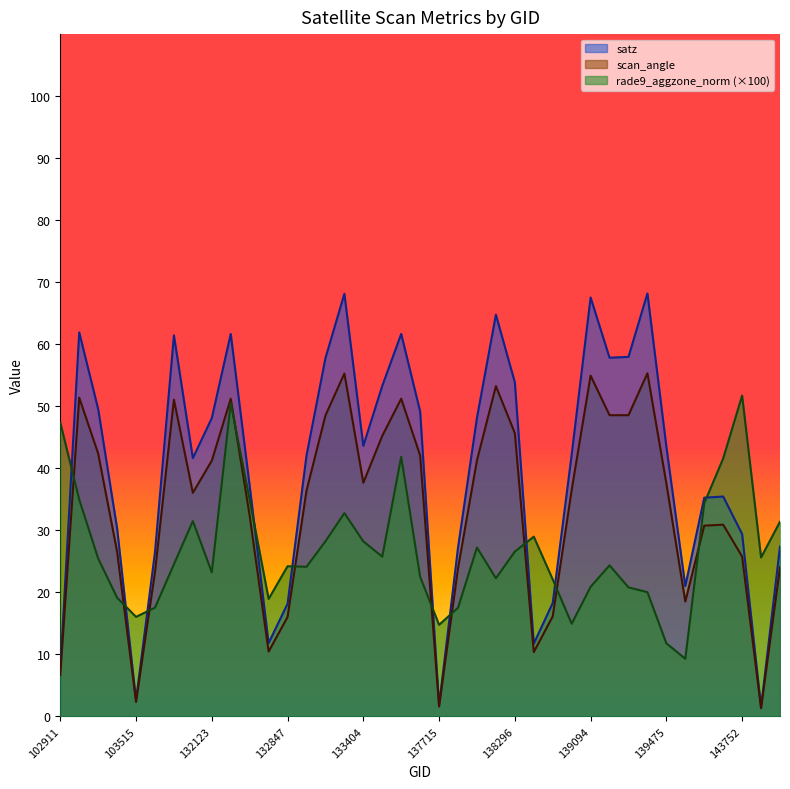

At which label is satz closest to 34?

140059